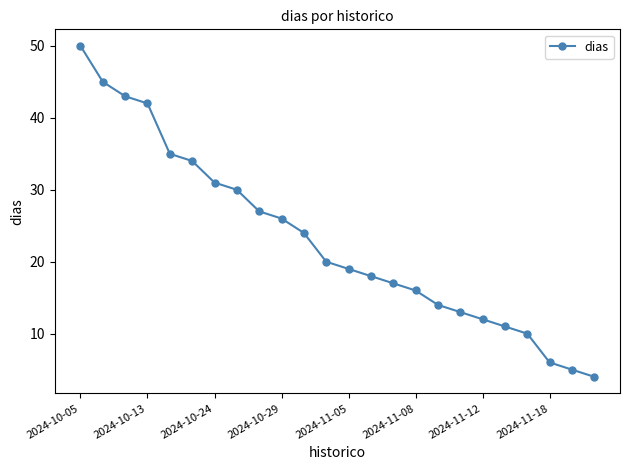

What is the sum of all values?

552